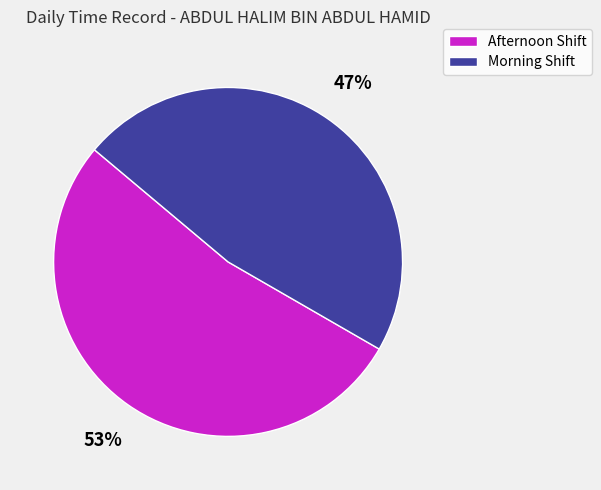

To the nearest percent, what portion does Afternoon Shift represent?

53%